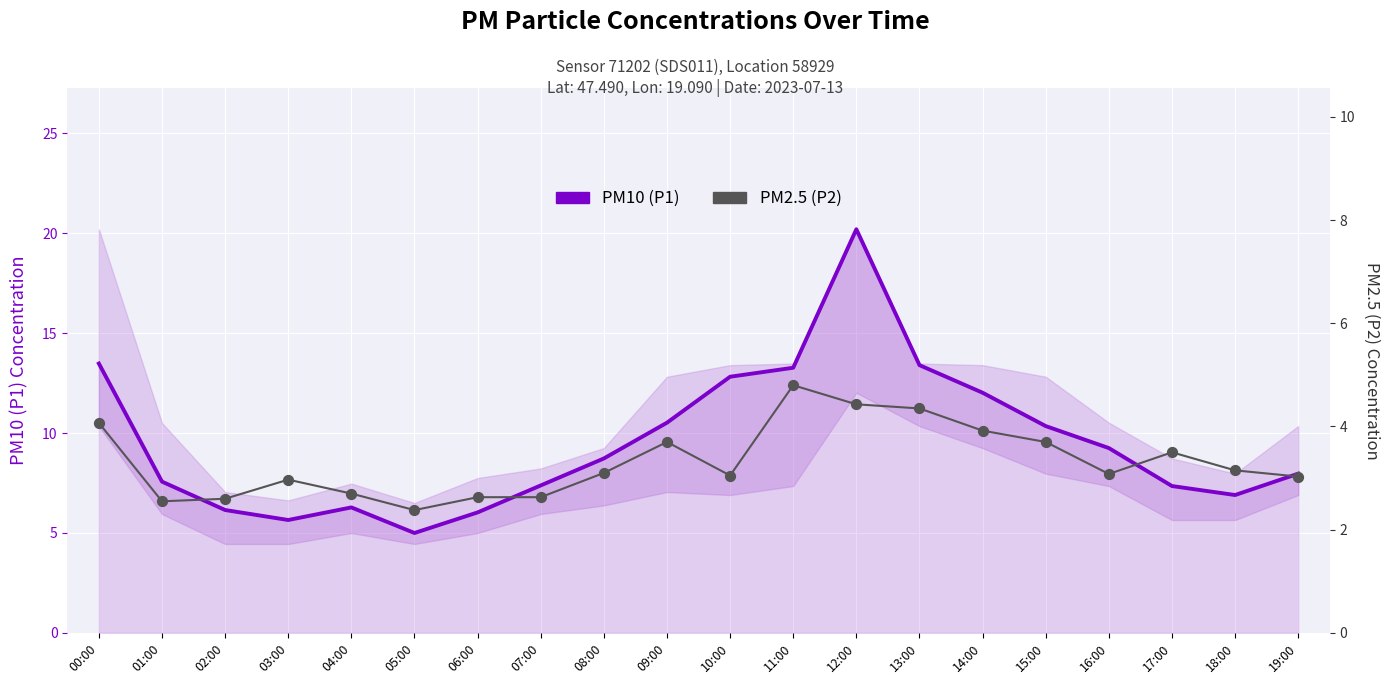

What are all the series names shown in the legend?

PM10 (P1), PM2.5 (P2)